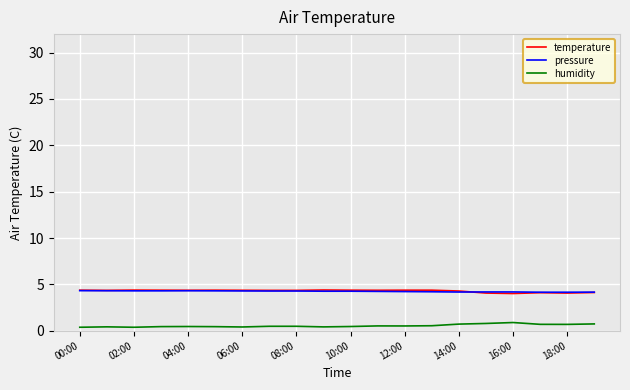

What is the highest value of the humidity series?

0.9